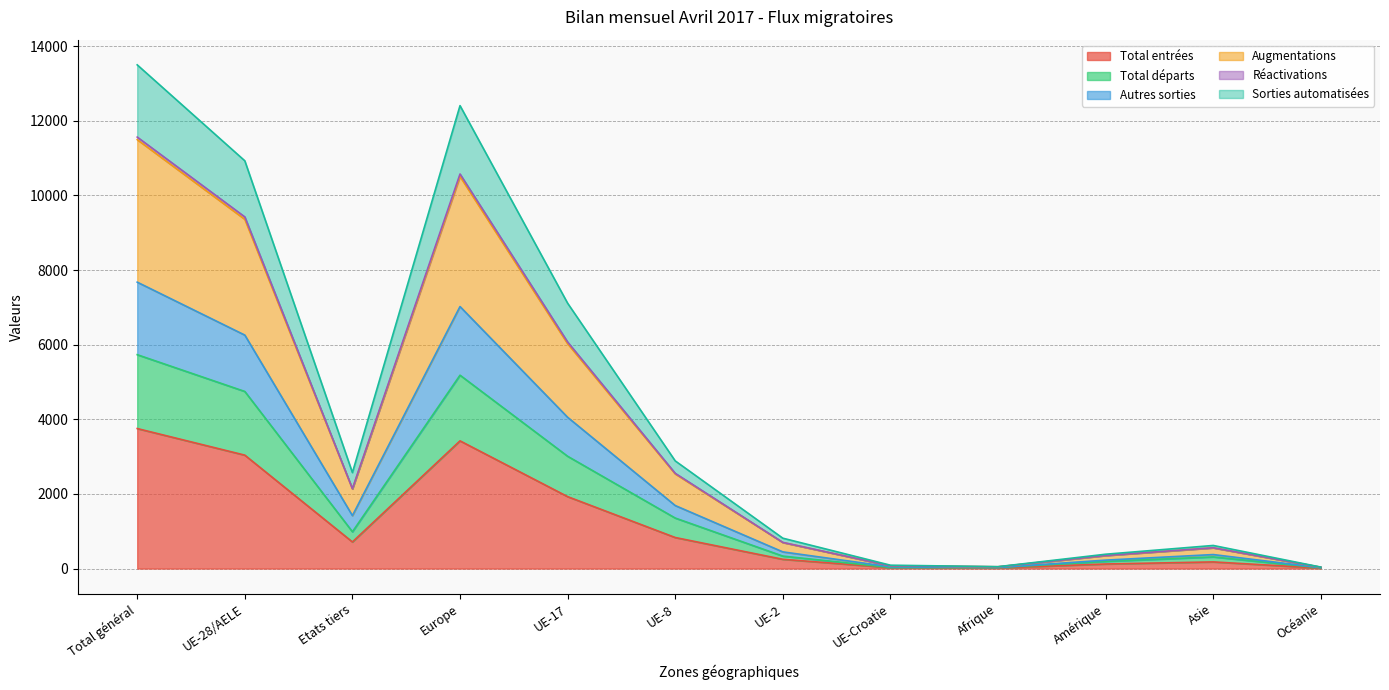

How many distinct data groups are displayed?

6